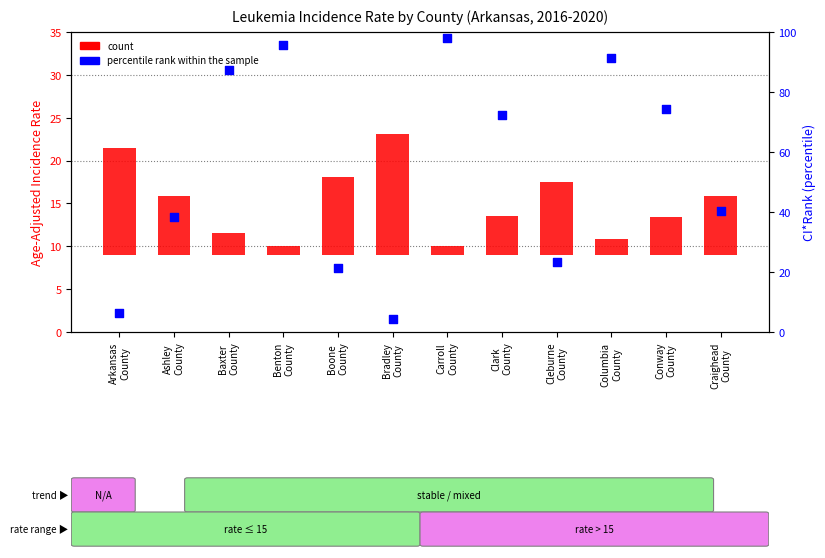

Which series has the widest spread of Y values?

percentile rank within the sample